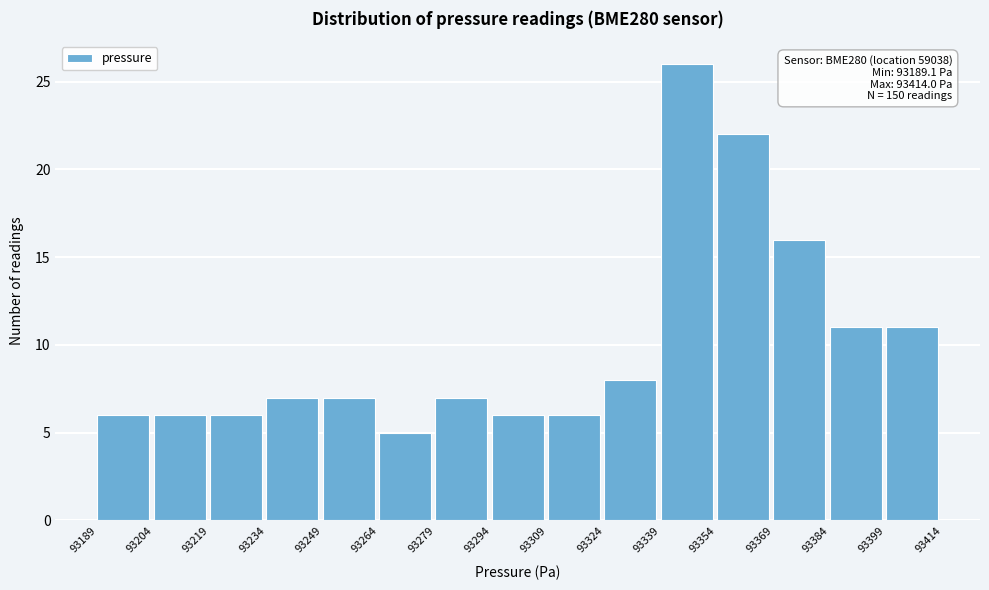

Over which range of the x-axis is the bar tallest?

93339 to 93354